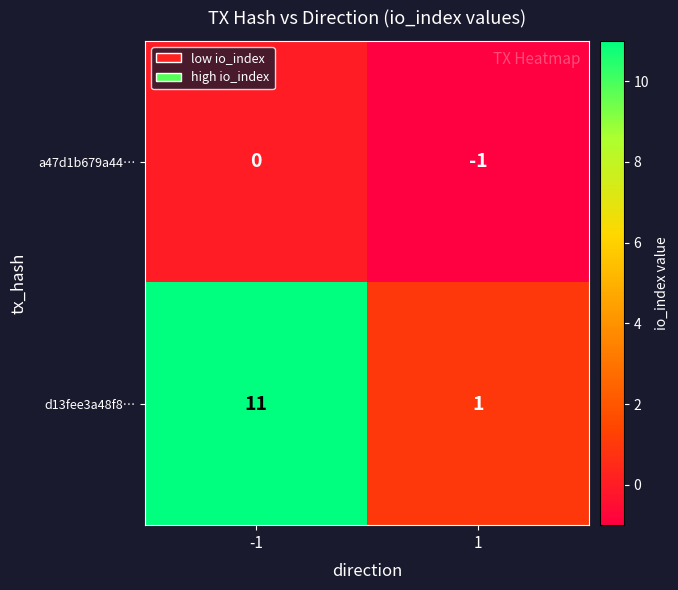

What is the sum of the d13fee3a48f8… values at -1 and 1?

12